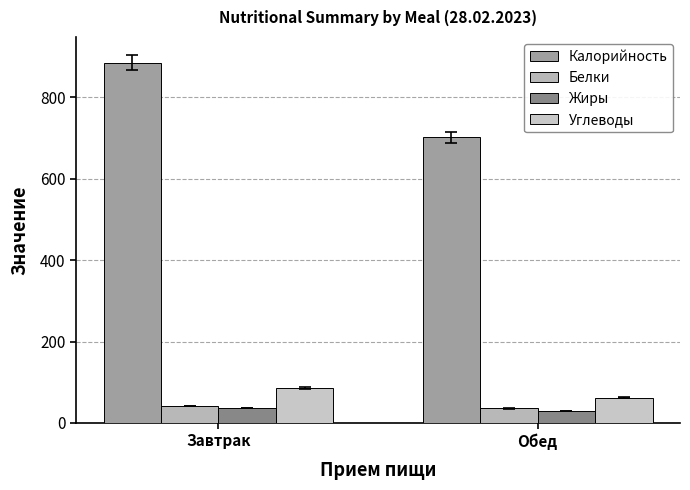

Is the value of Жиры at Обед greater than the value of Калорийность at Завтрак?

No